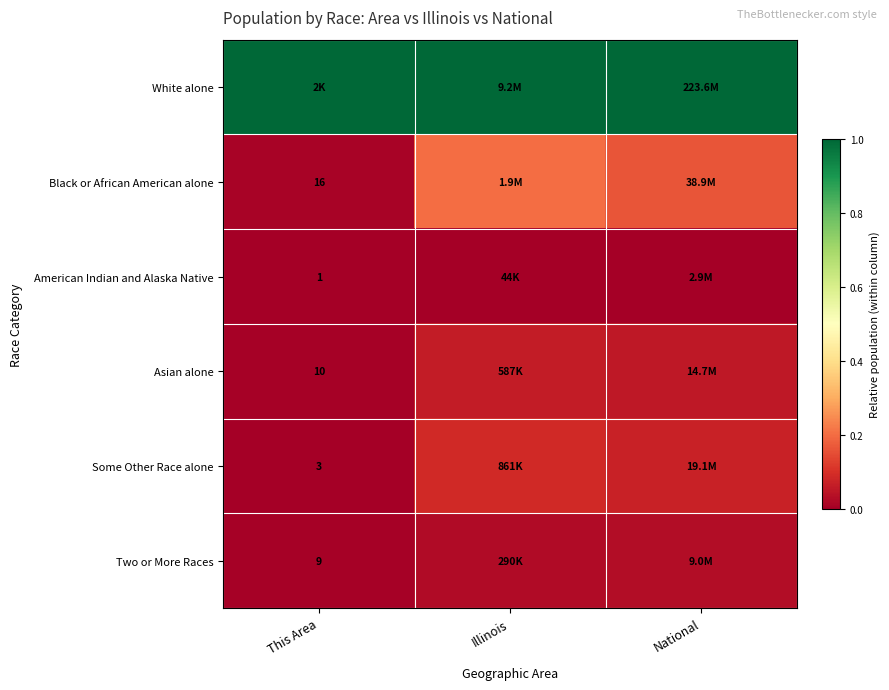

Which series has the largest total across all categories?

White alone